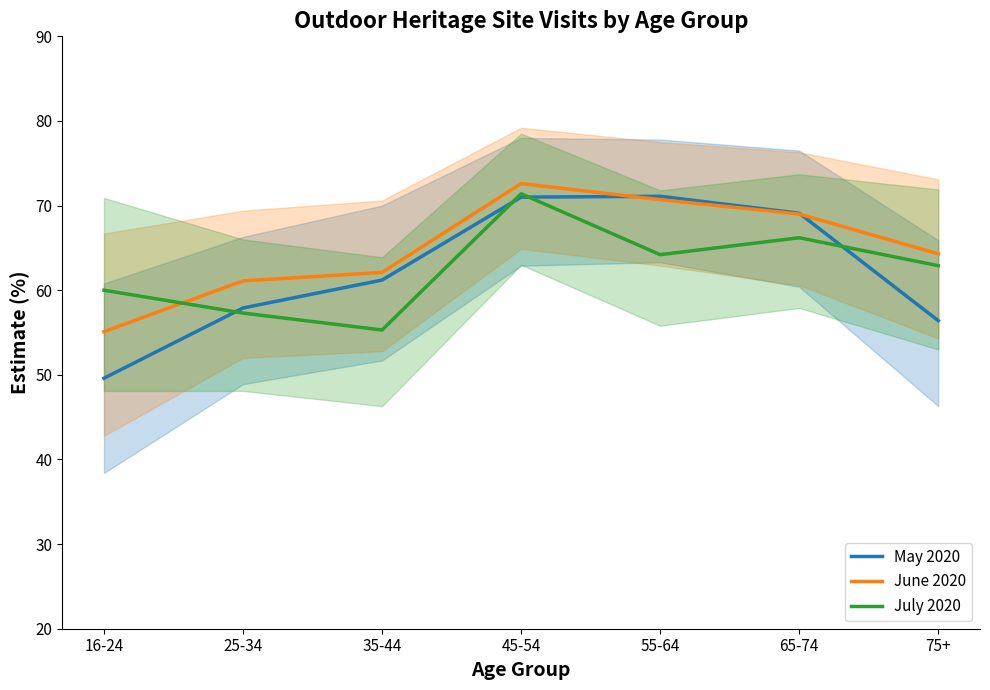

What position from the left is 35-44?

3